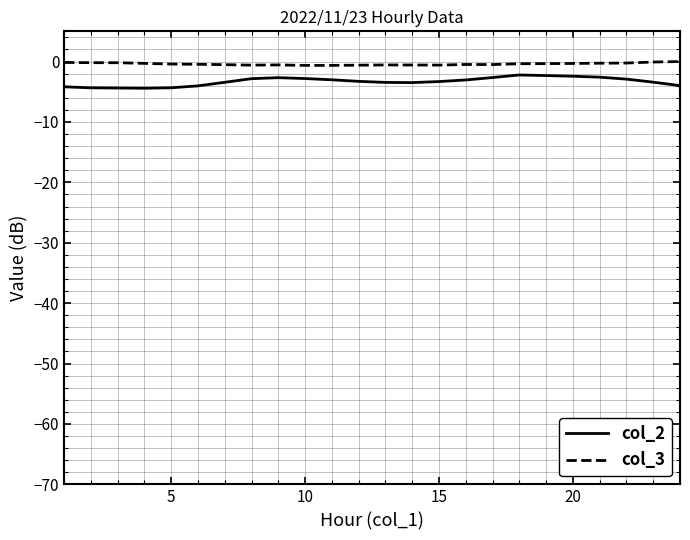

What is the smallest value displayed?

-4.4